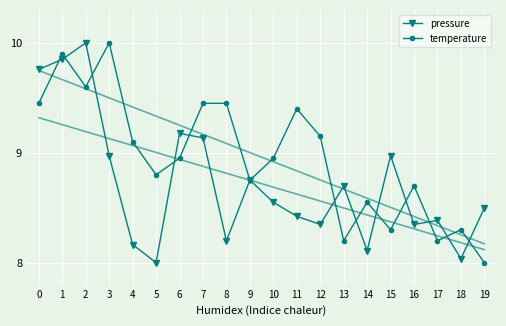

True or false: temperature has more than 2 interior local peaks.

True